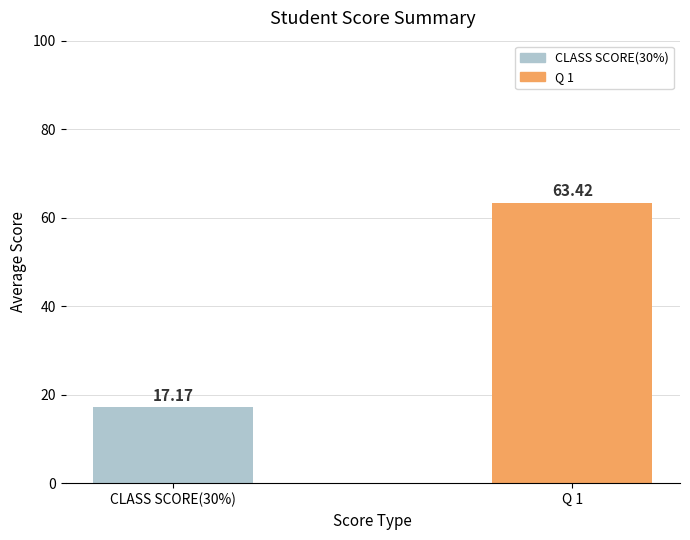

What is the sum of the values at CLASS SCORE(30%) and Q 1?

80.6